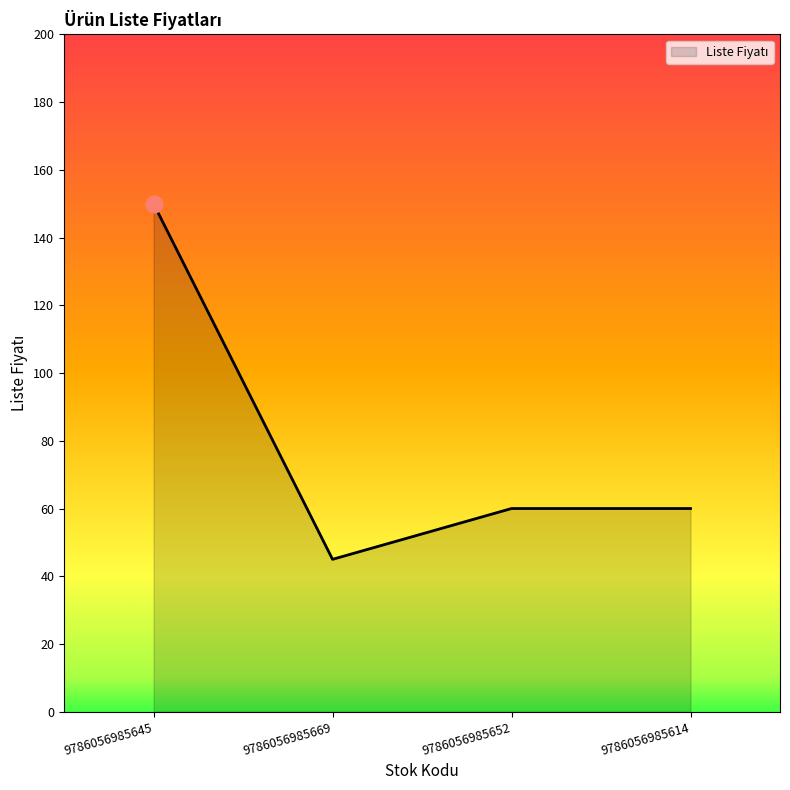

What is the sum of all values?

315